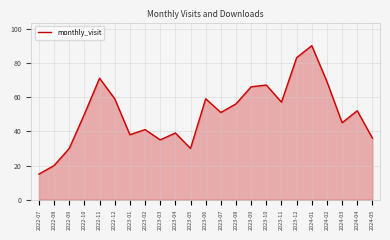

What is the change in value from 2022-08 to 2024-03?

+25